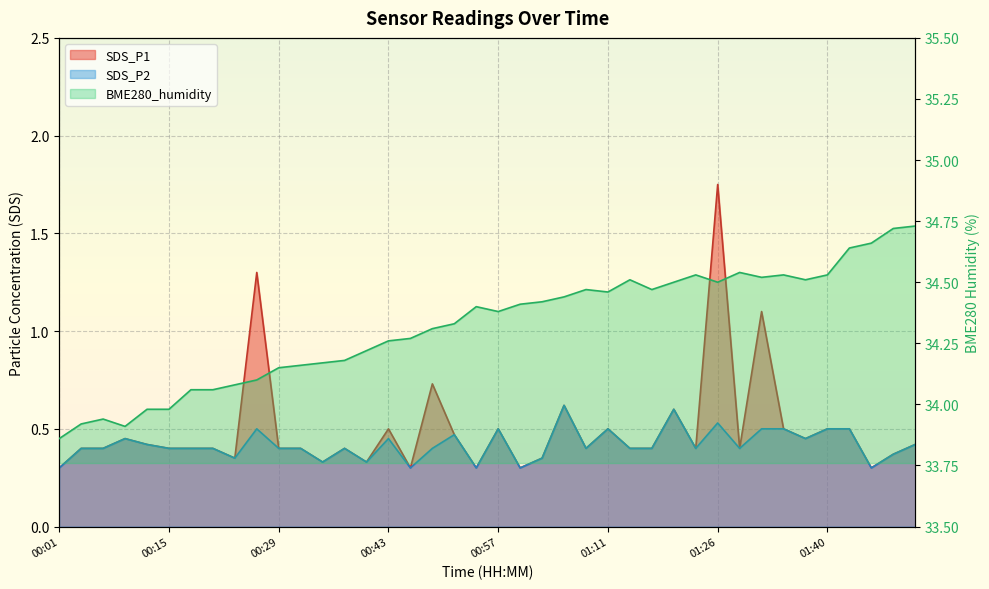

How many lines are shown in the chart?

3